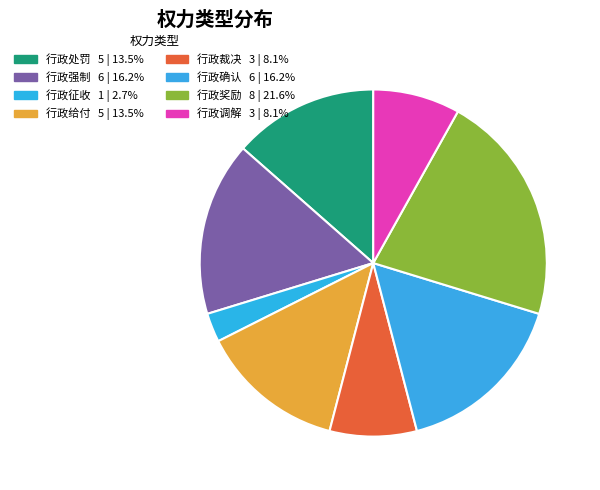

What is the total percentage of 行政确认 and 行政奖励?

37.8%